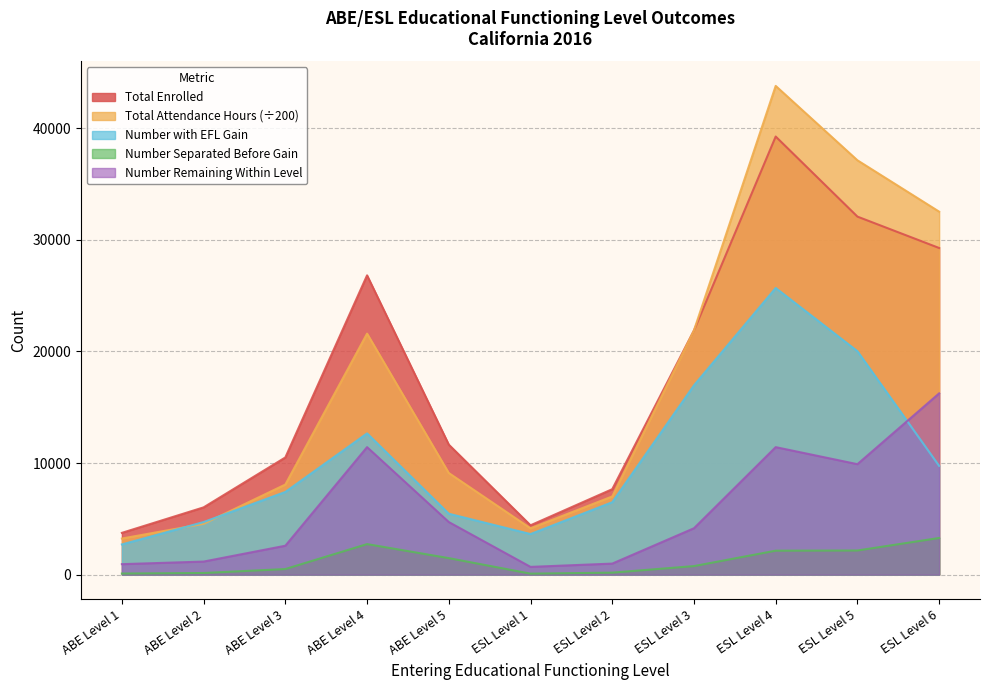

Is the value of Number Remaining Within Level at ABE Level 4 greater than the value of Total Enrolled at ESL Level 4?

No